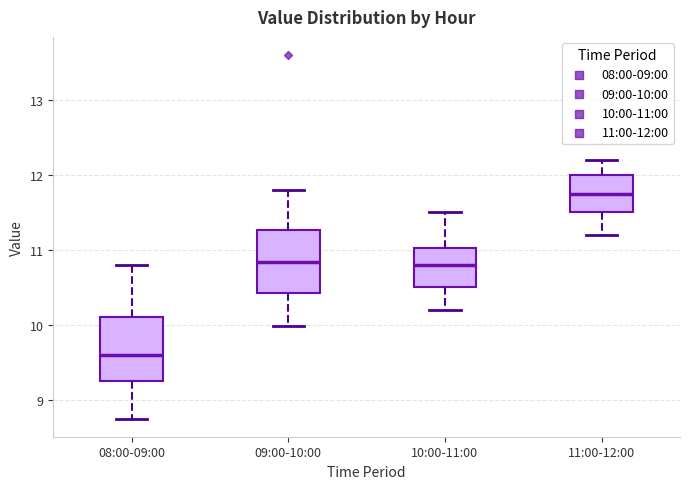

Reading left to right, transcribe this box plot: for each box, give where its median line is, the range the box spans, and where its two whiskers end, as read against the y-axis. The values are not printed on the chart, so give them approximately, as read against the axis.

08:00-09:00: median 9.6, box 9.3 to 10.1, whiskers 8.8 to 10.8
09:00-10:00: median 10.8, box 10.4 to 11.3, whiskers 10.0 to 11.8
10:00-11:00: median 10.8, box 10.5 to 11.0, whiskers 10.2 to 11.5
11:00-12:00: median 11.8, box 11.5 to 12.0, whiskers 11.2 to 12.2